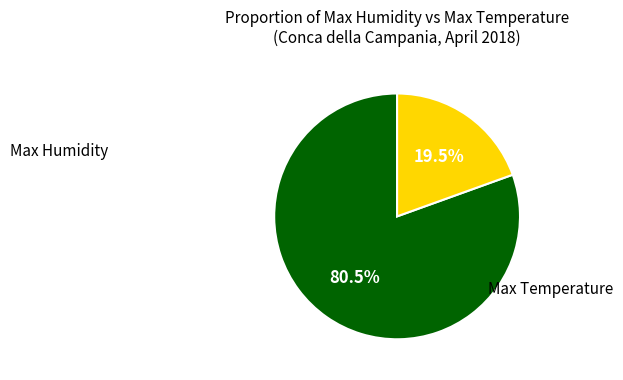

Does any single category account for the majority?

Yes